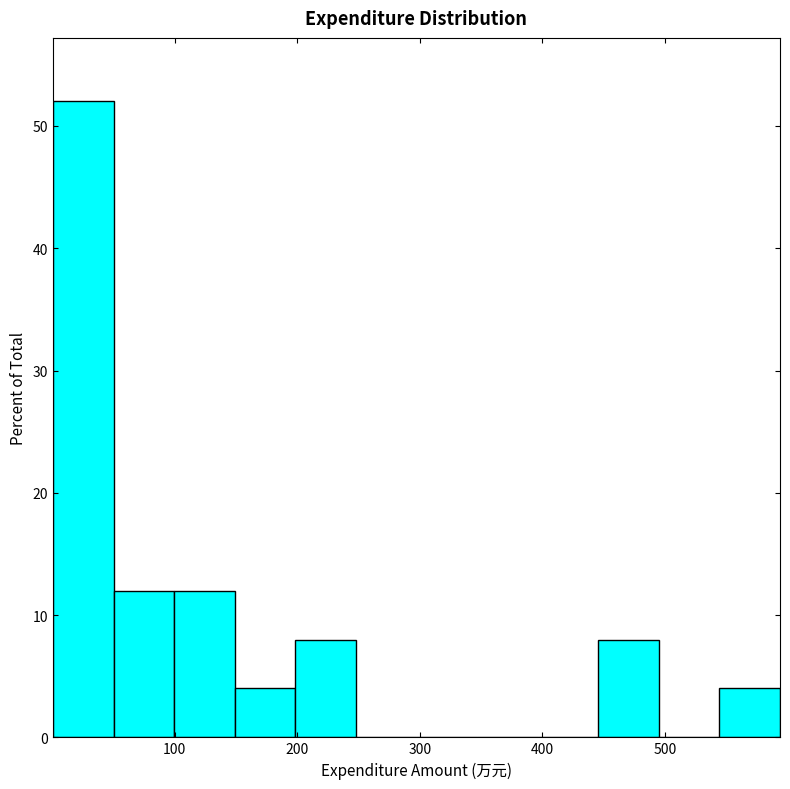

Reading left to right, list every bar in this chart as the range it spans on the x-axis followed by its height. Neither the bar edges nor the heights are printed on the chart, so give them approximately, as read against the axes.

0 to 50: 52
50 to 100: 12
100 to 150: 12
150 to 200: 4
200 to 250: 8
250 to 300: 0
300 to 350: 0
350 to 400: 0
400 to 450: 0
450 to 500: 8
500 to 540: 0
540 to 590: 4